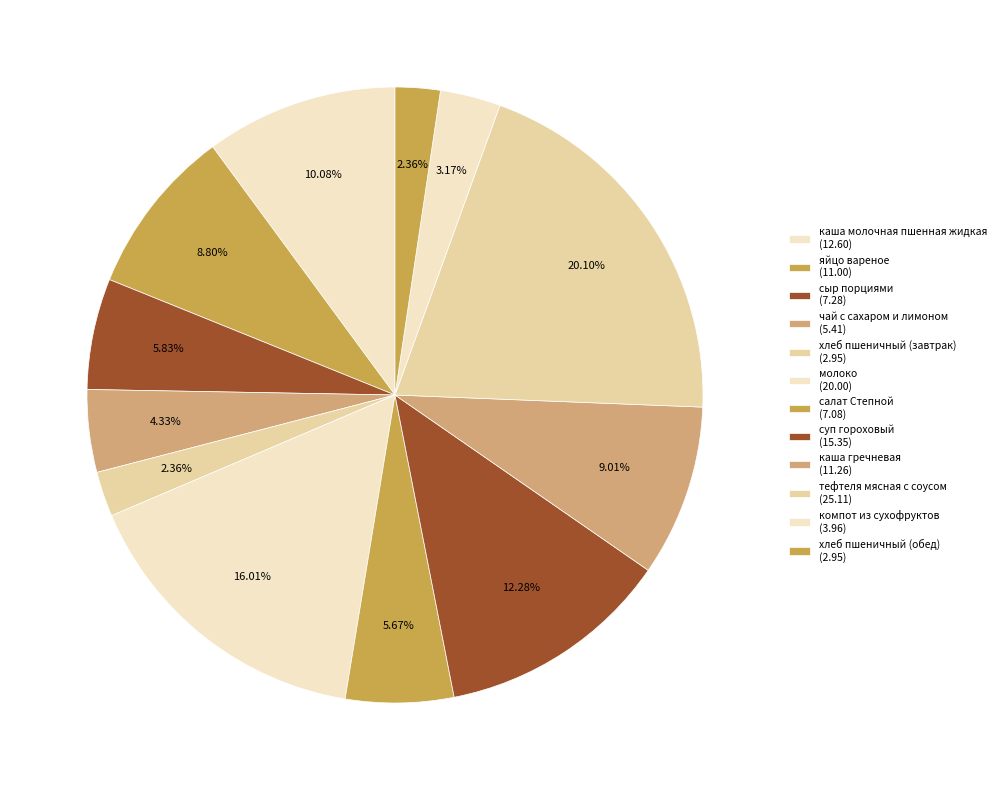

Which category has the smallest portion of the pie?

хлеб пшеничный (завтрак)